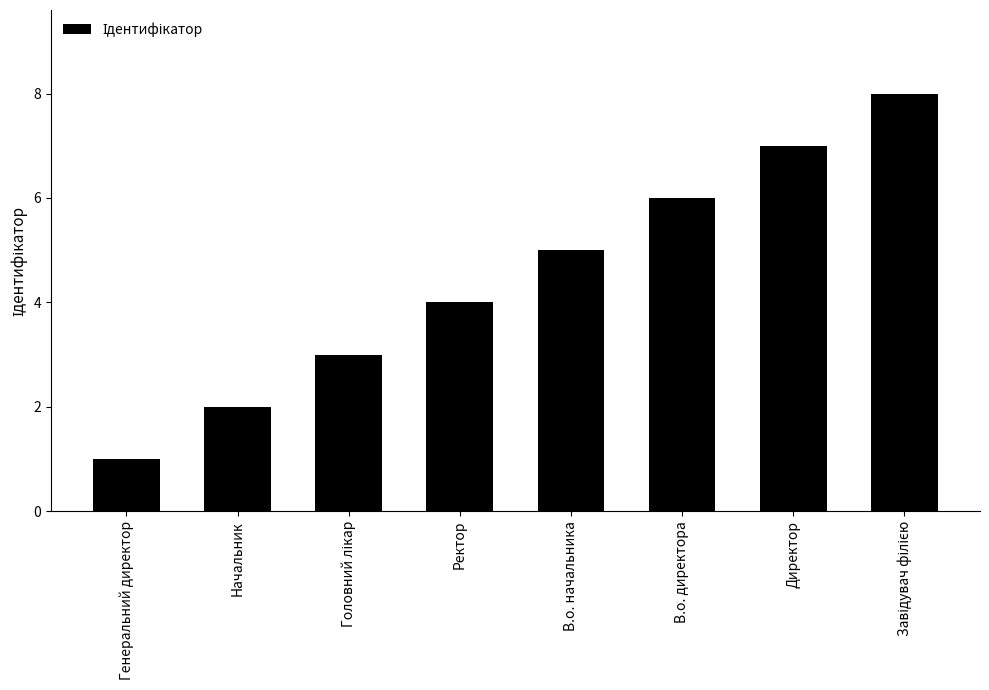

The chart shows a value of 7 at Директор. True or false?

True